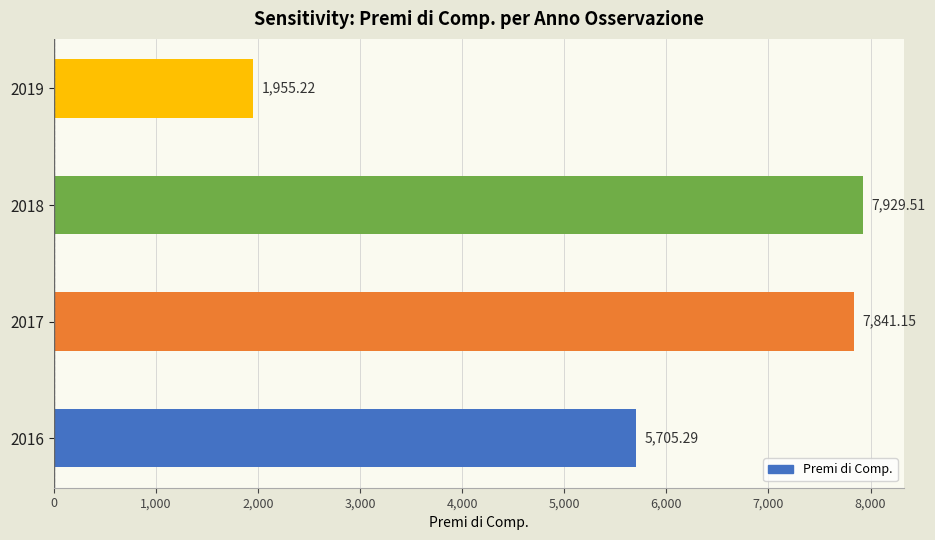

List the labels in order of value, smallest first.

2019, 2016, 2017, 2018